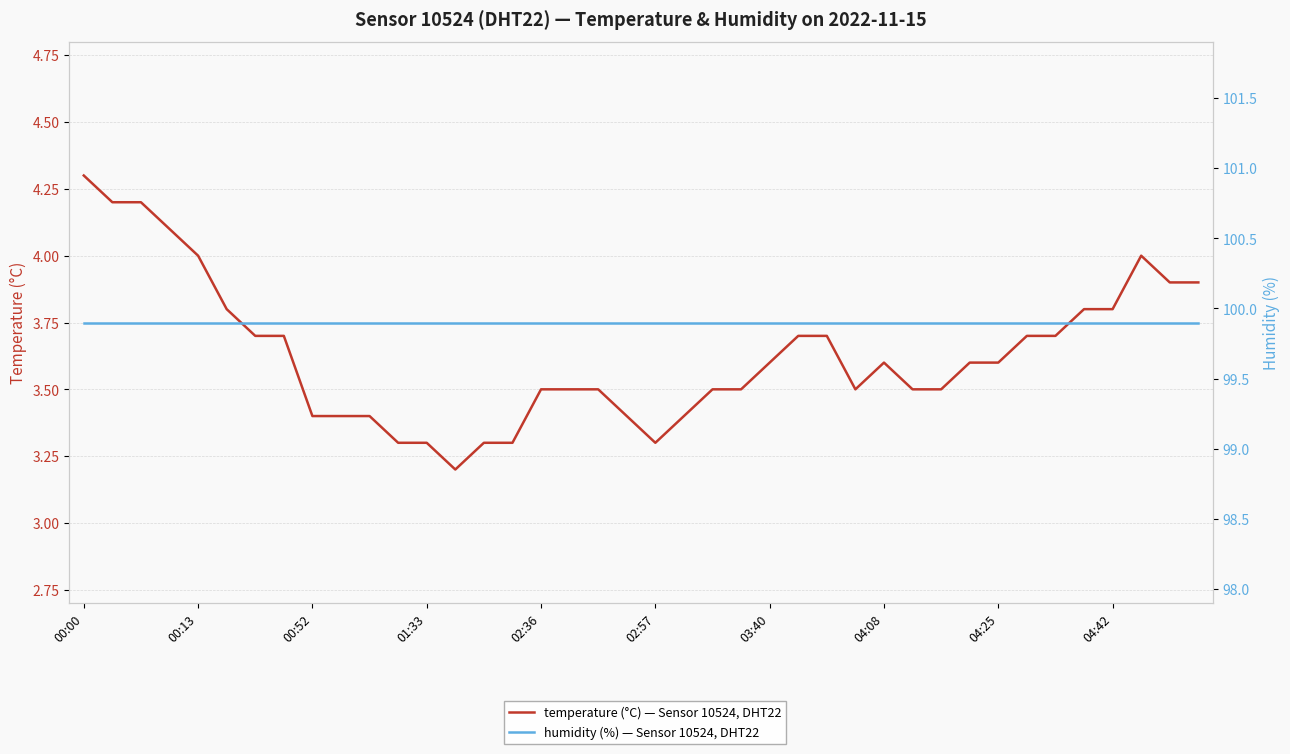

How many categories are shown in the chart?

40